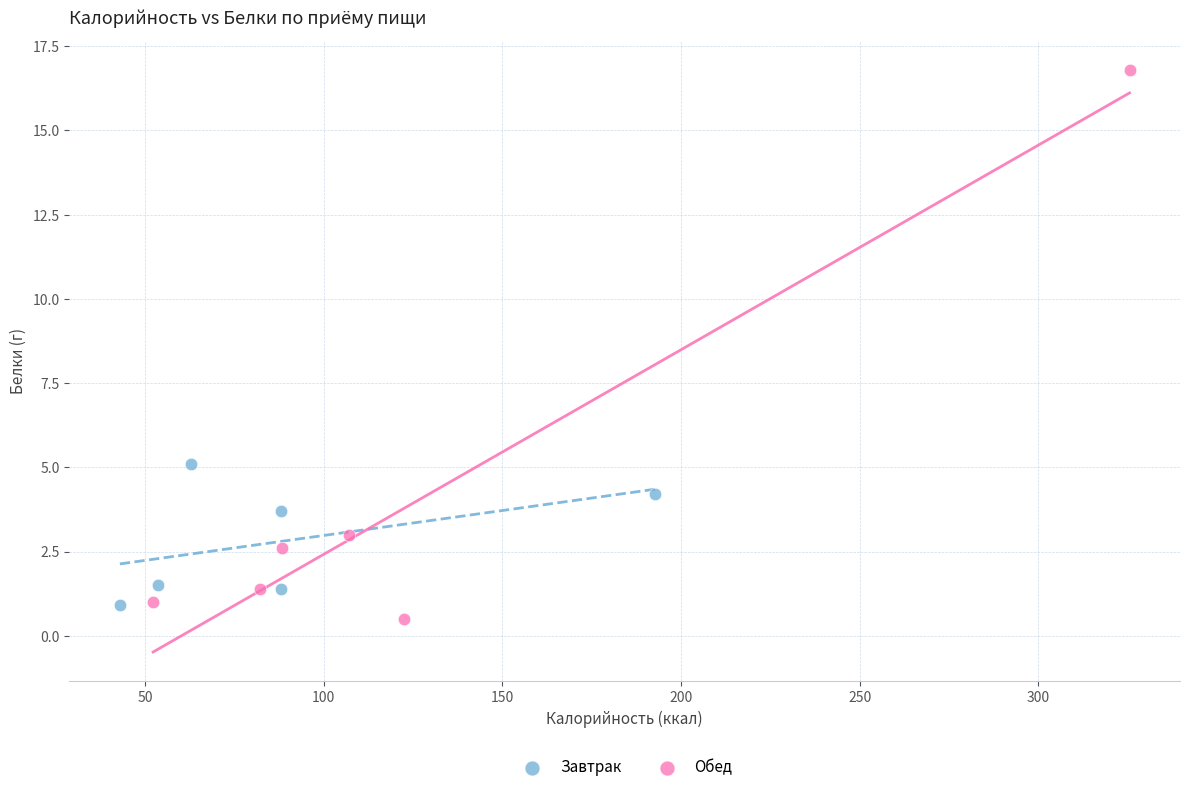

Which series has the widest spread of Y values?

Обед